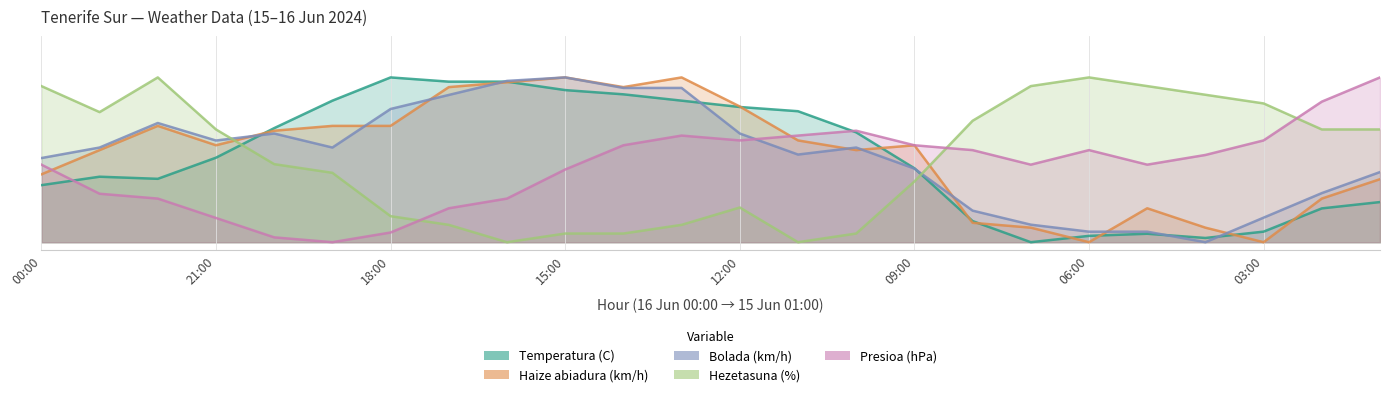

At which label does Presioa (hPa) reach its minimum?

19:00